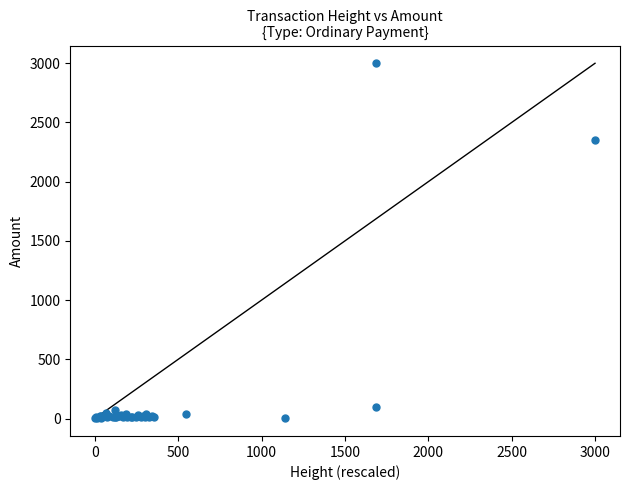

What Y value in the scatter plot is closest to 1501?

2355.0